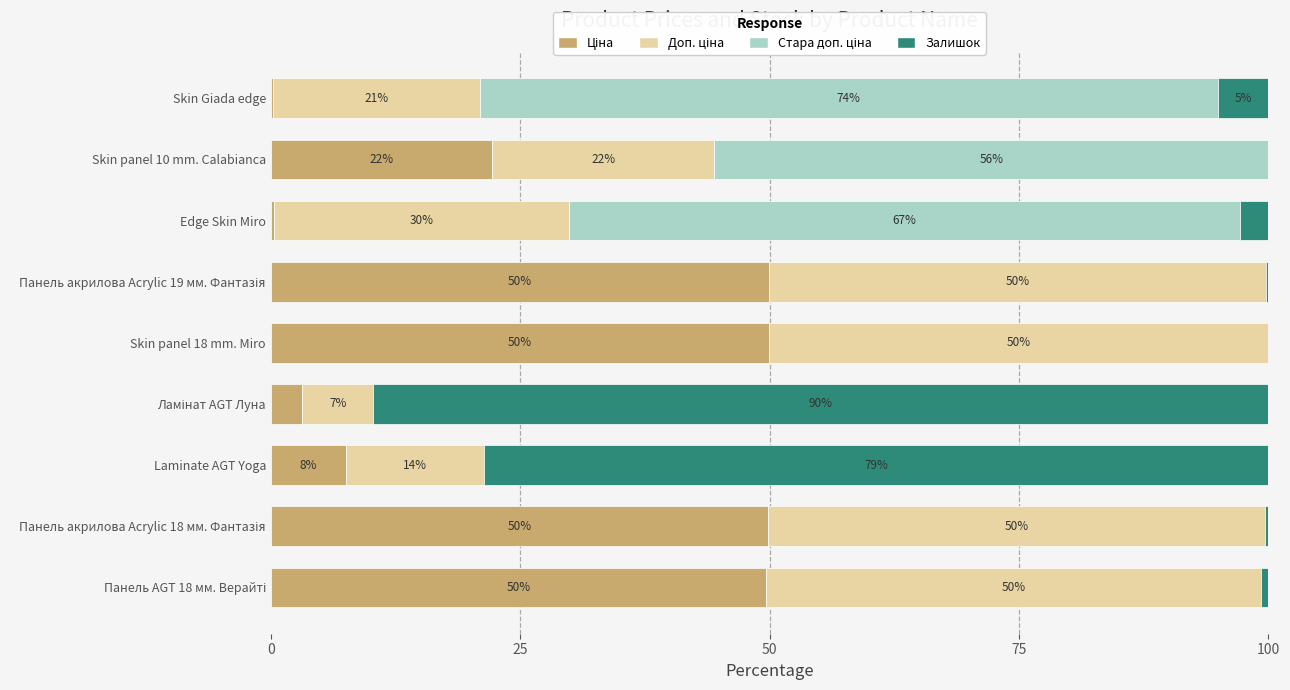

What is the total value across all series at Edge Skin Miro?

100.0